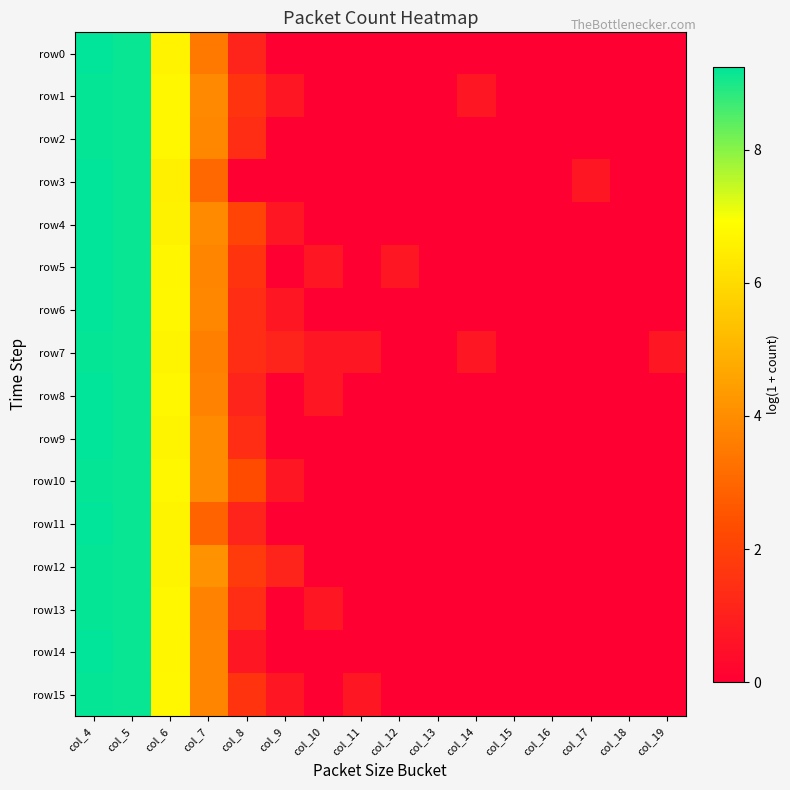

Count the number of categories in the chart.

16